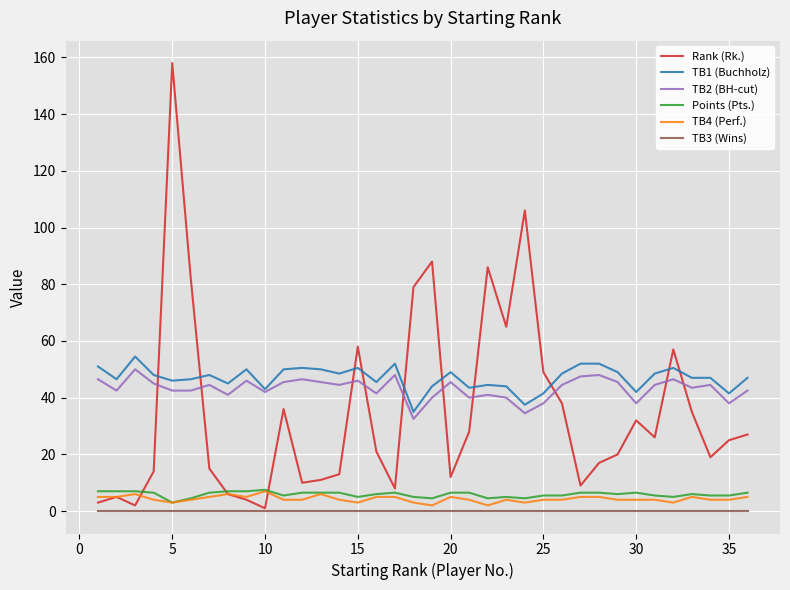

Which series has the widest spread of values?

Rank (Rk.)